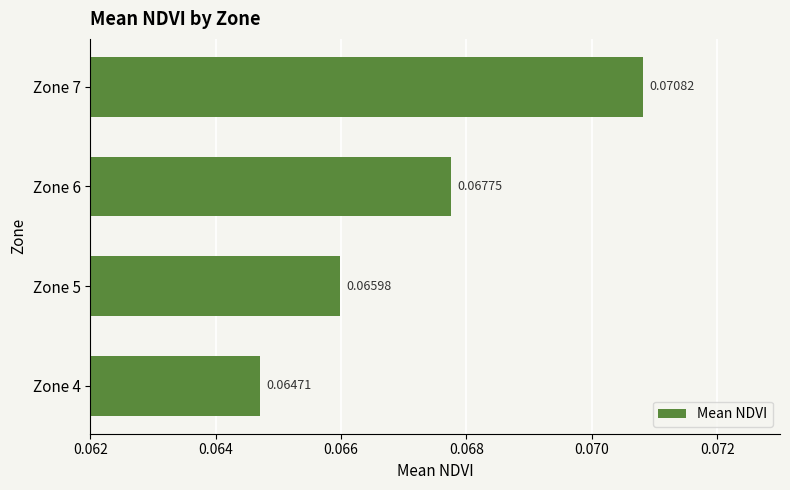

Which has a higher value, Zone 7 or Zone 6?

Zone 7